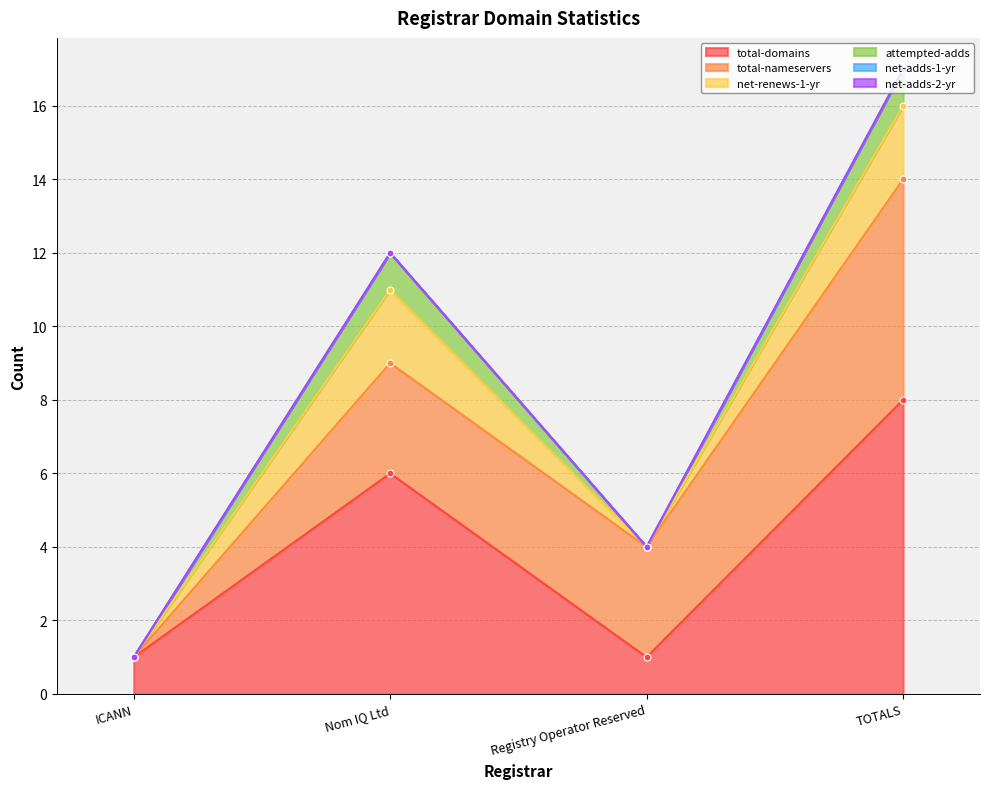

How many interior local valleys does the total-domains series have?

1